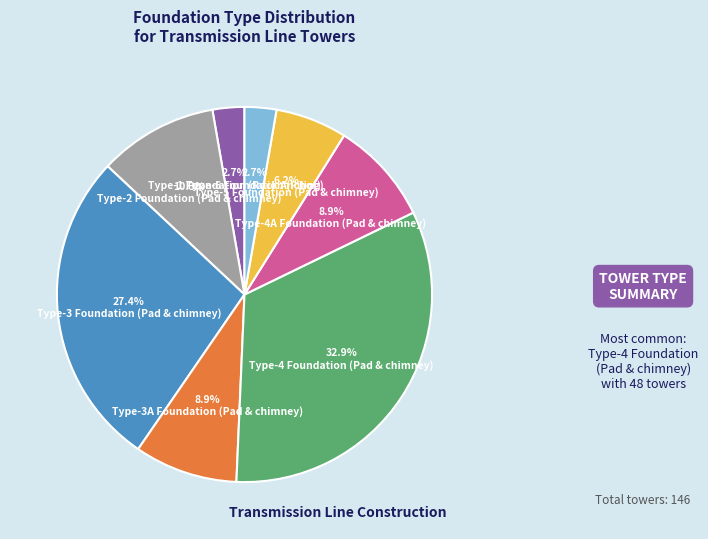

Does any single category account for the majority?

No